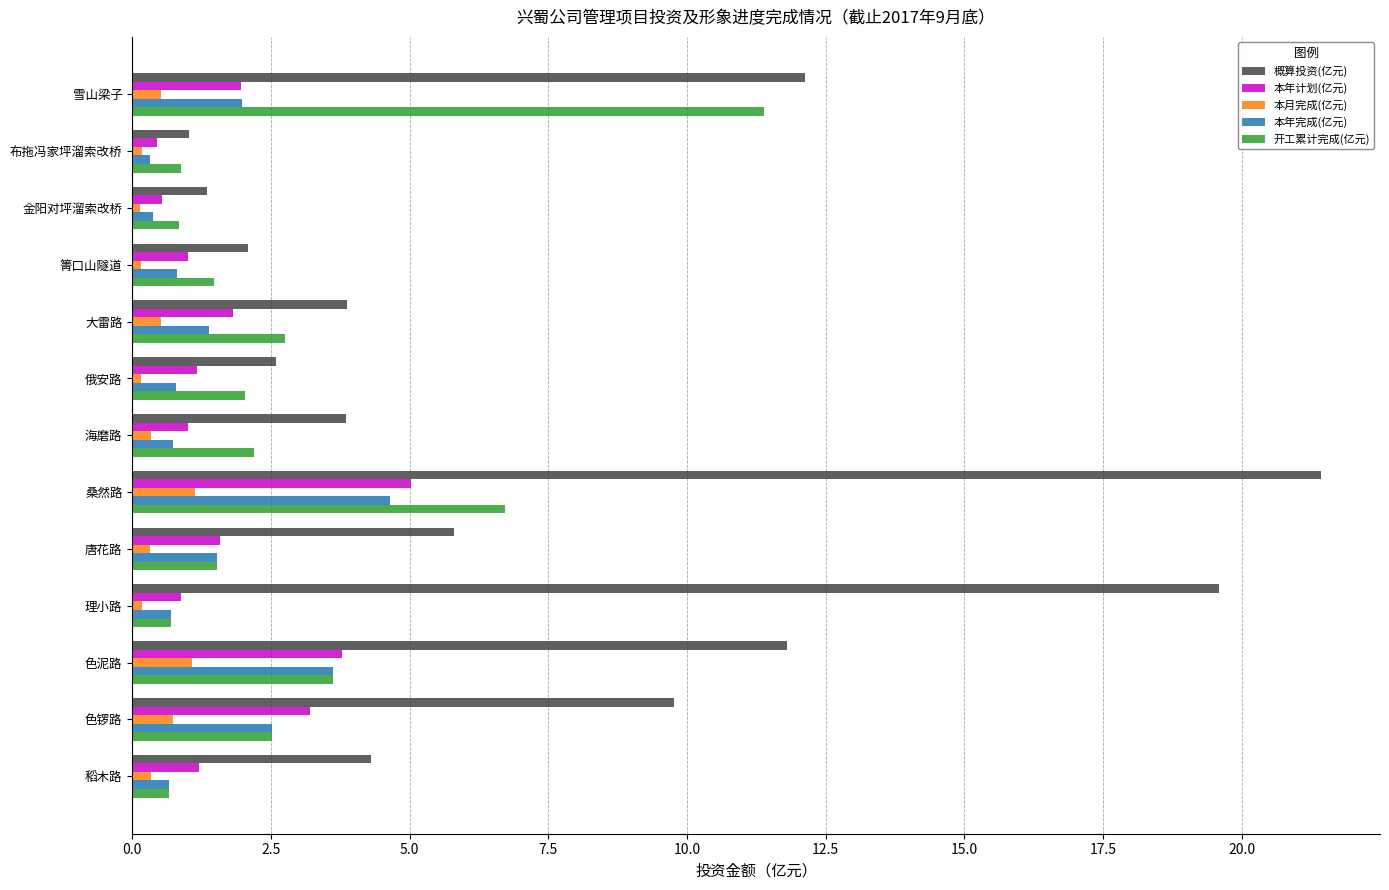

At which category is the sum across all series the highest?

桑然路